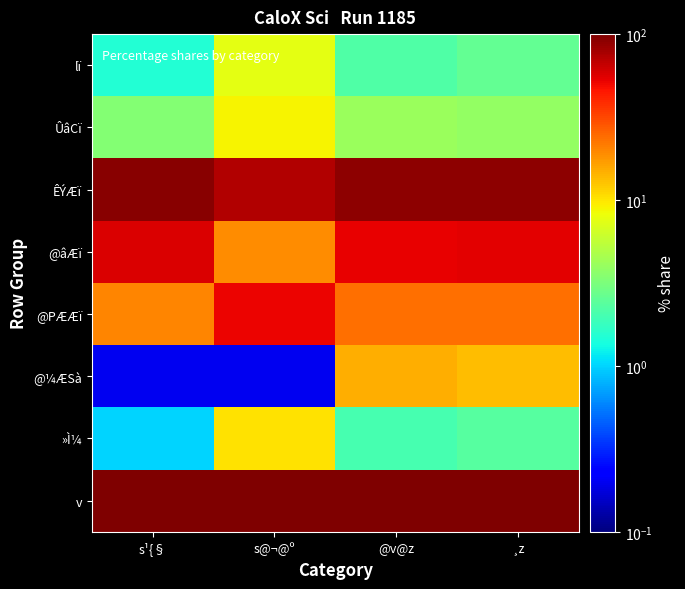

Reading left to right, list all the values displayed in this chart.

lï: s¹{§=1.5	s@¬@º=7.5	@v@z=2.2	¸z=2.6
ÛâCï: s¹{§=3.4	s@¬@º=9.0	@v@z=4.1	¸z=3.9
ÊÝÆï: s¹{§=94.1	s@¬@º=73.4	@v@z=91.7	¸z=91.2
@âÆï: s¹{§=57.4	s@¬@º=19.1	@v@z=53.3	¸z=54.1
@PÆÆï: s¹{§=20.1	s@¬@º=51.5	@v@z=23.5	¸z=23.7
@¼ÆSà: s¹{§=0.2	s@¬@º=0.2	@v@z=14.9	¸z=13.5
»Ì¼: s¹{§=1.0	s@¬@º=10.1	@v@z=2.0	¸z=2.3
v: s¹{§=100.0	s@¬@º=100.0	@v@z=100.0	¸z=100.0